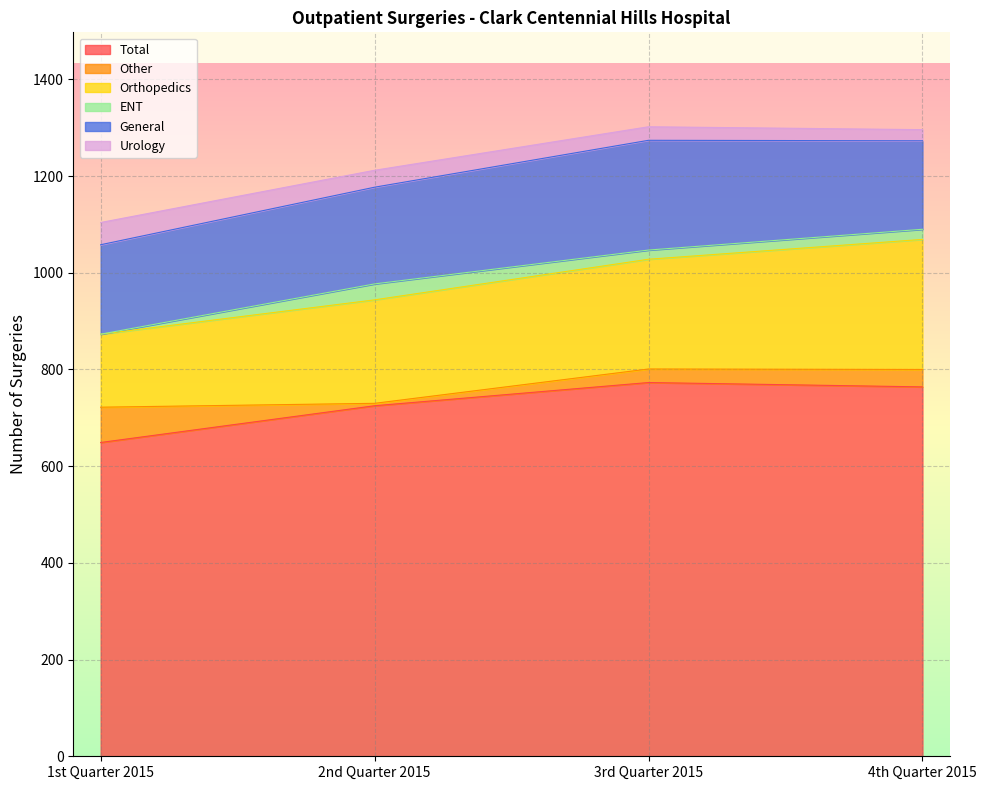

Reading left to right, list all the values displayed in this chart.

Total: 649	725	773	764
Other: 73	5	28	36
Orthopedics: 151	214	227	269
ENT: 0	33	19	21
General: 185	200	227	183
Urology: 46	35	28	23